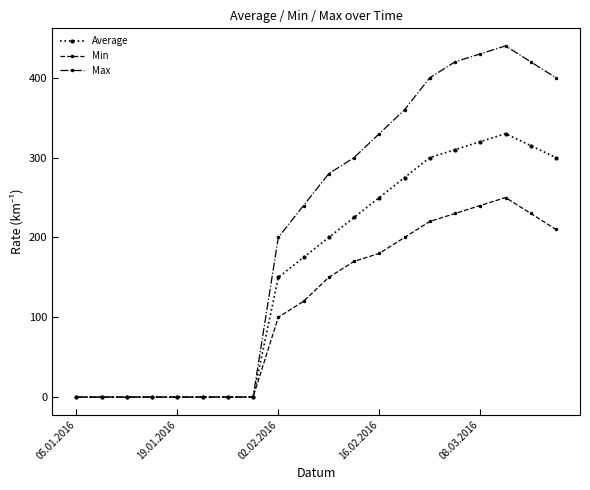

Rank the series by their average value, from highest to lowest.

Max, Average, Min